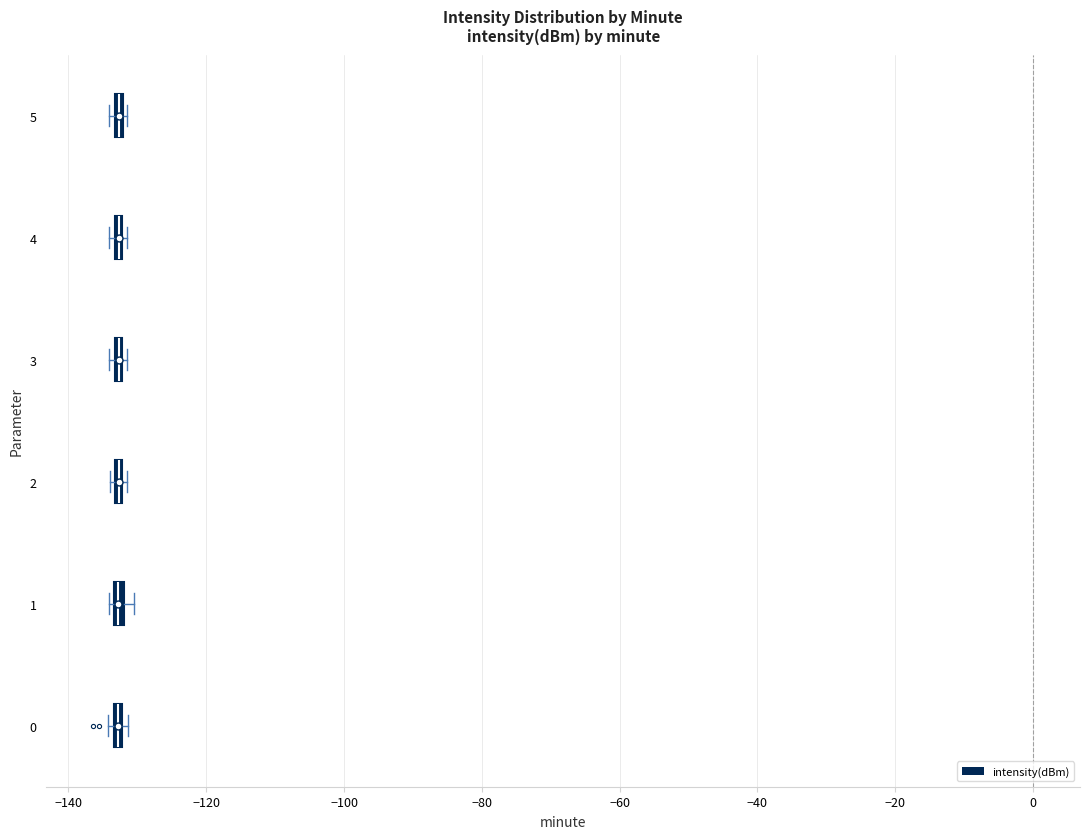

Where is the right edge of the box at y = 0 on the x-axis? The values are not printed on the chart, so give them approximately, as read against the axis.

-132